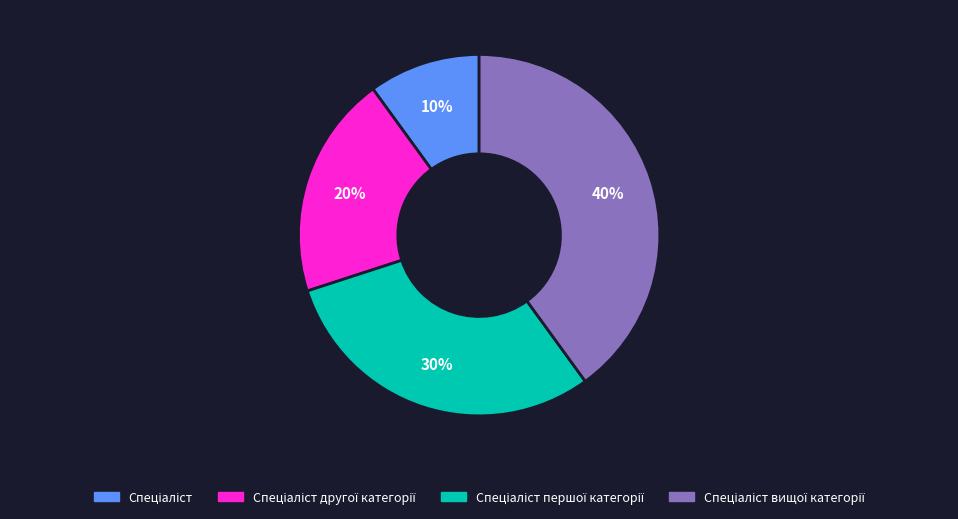

Does any single category account for the majority?

No